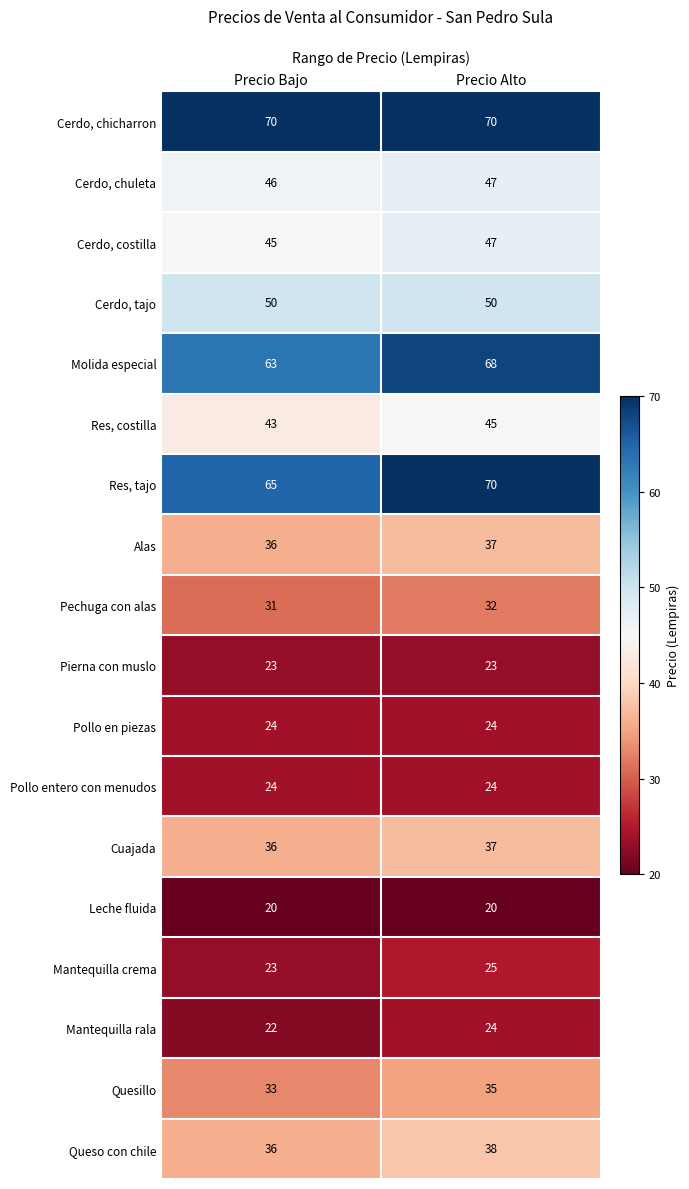

Where is Molida especial nearest to the value 65?

Precio Bajo